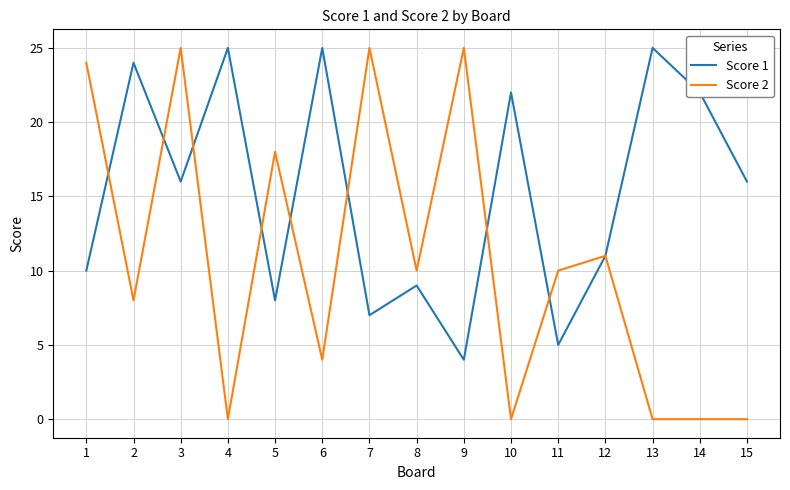

Rank the series by their average value, from highest to lowest.

Score 1, Score 2